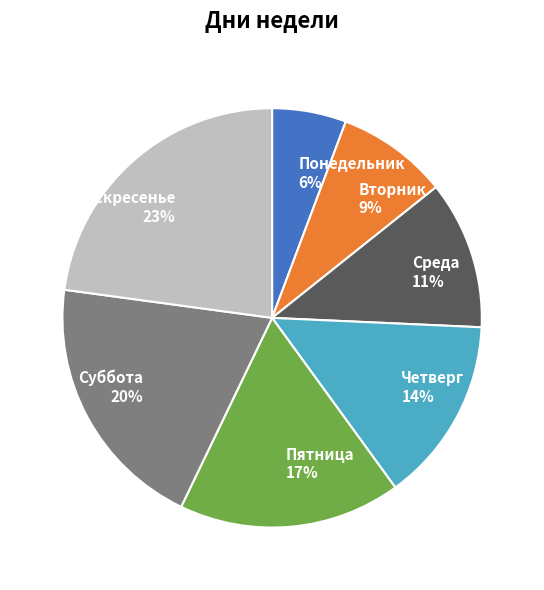

Does any single category account for the majority?

No